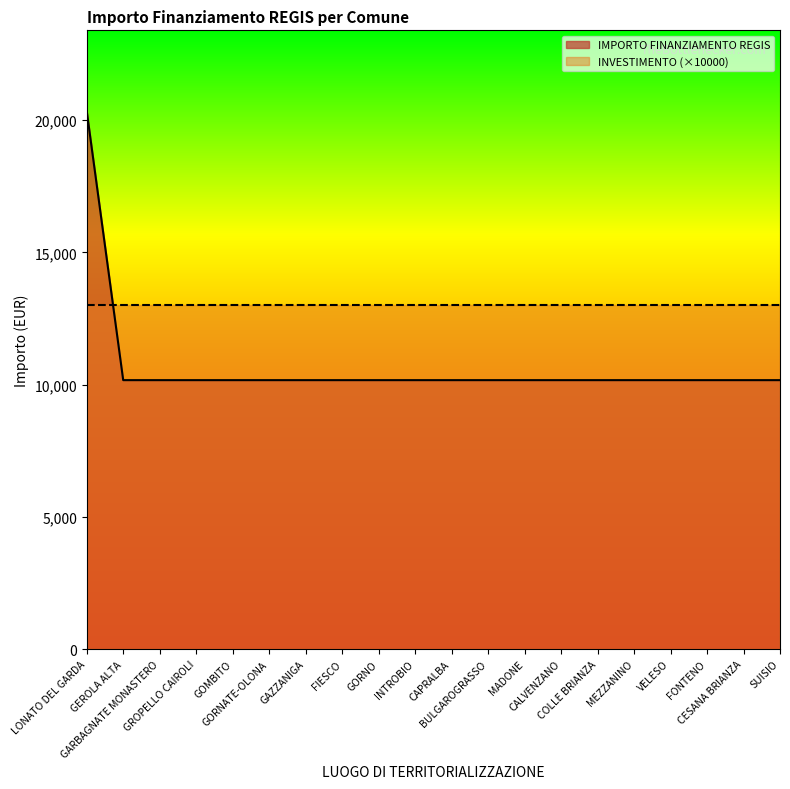

What is the label of the 3rd point from the right?

FONTENO